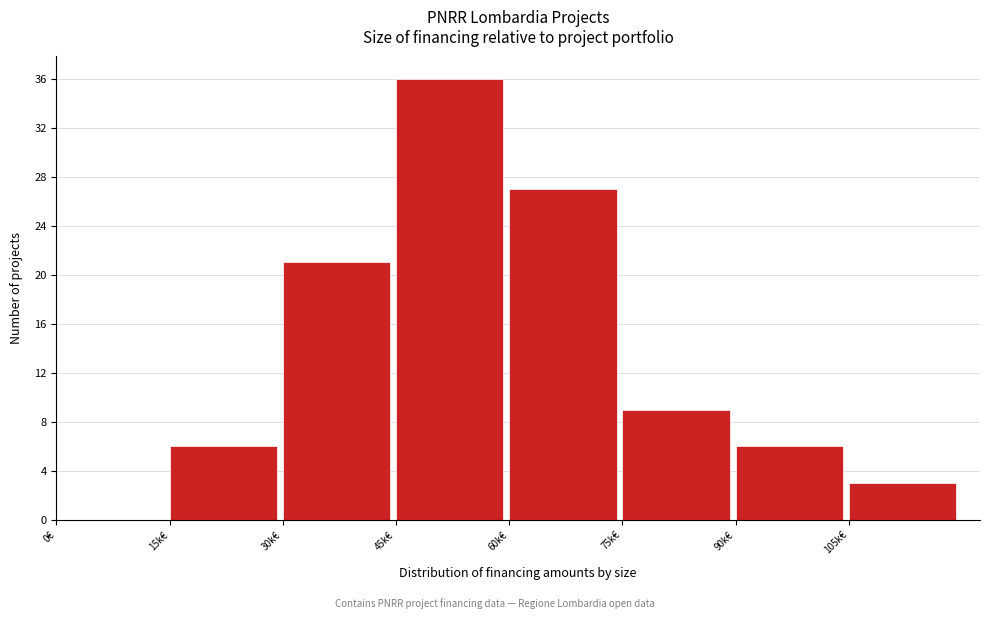

Reading left to right, what are all the values shown in this chart?

0€=0	15k€=6	30k€=21	45k€=36	60k€=27	75k€=9	90k€=6	105k€=3